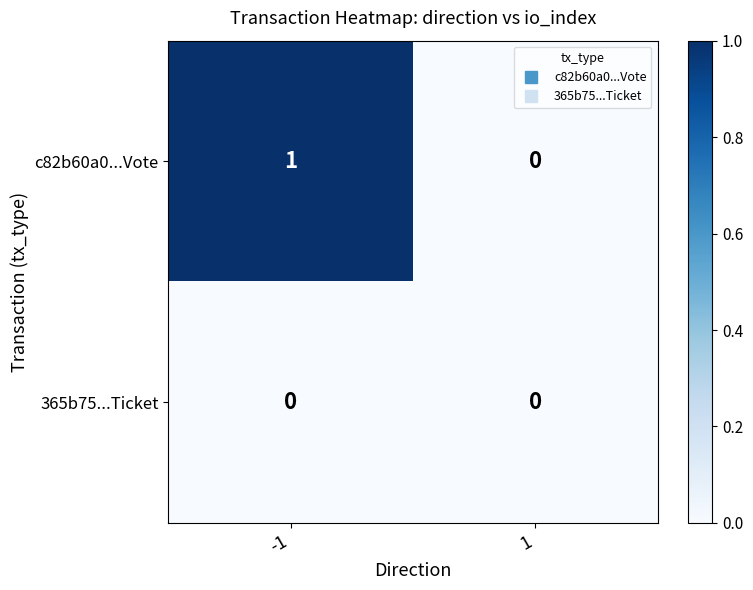

What is the total value across all series at -1?

1